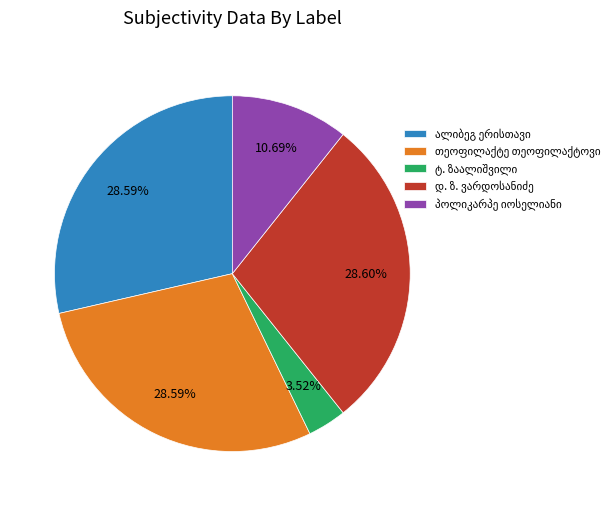

To the nearest percent, what is the difference between the largest and smallest slice percentages?

25%